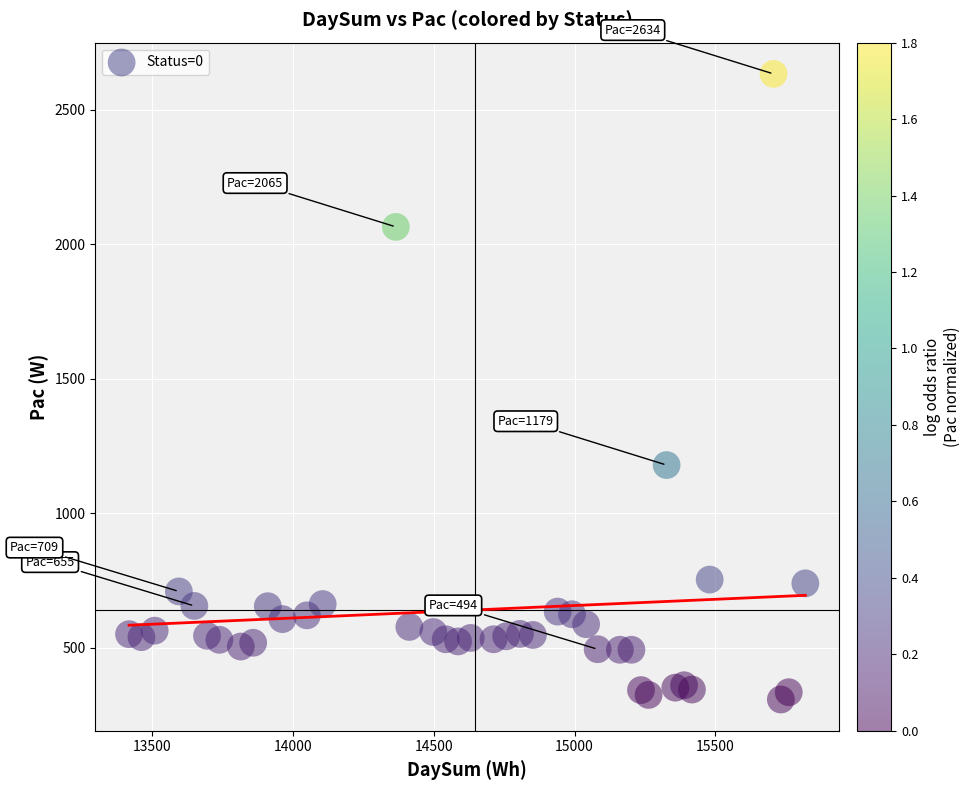

What Y value in the scatter plot is closest to 1470?

1179